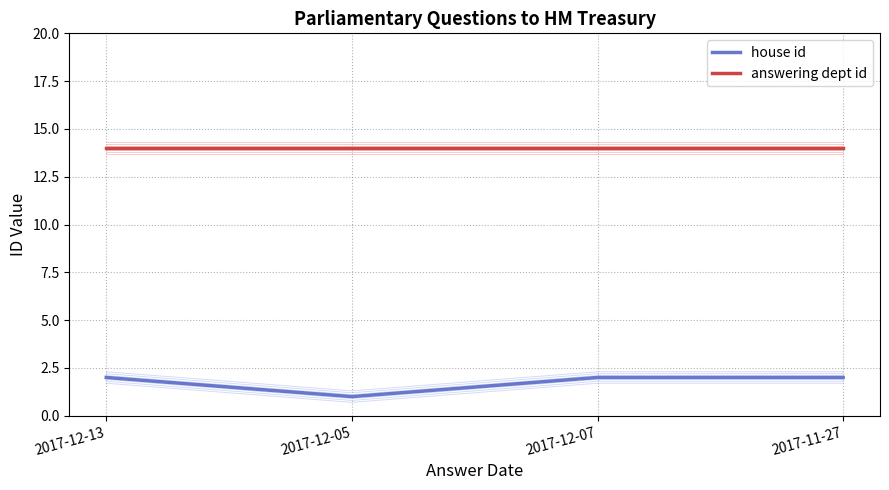

Which series has the widest spread of values?

house id